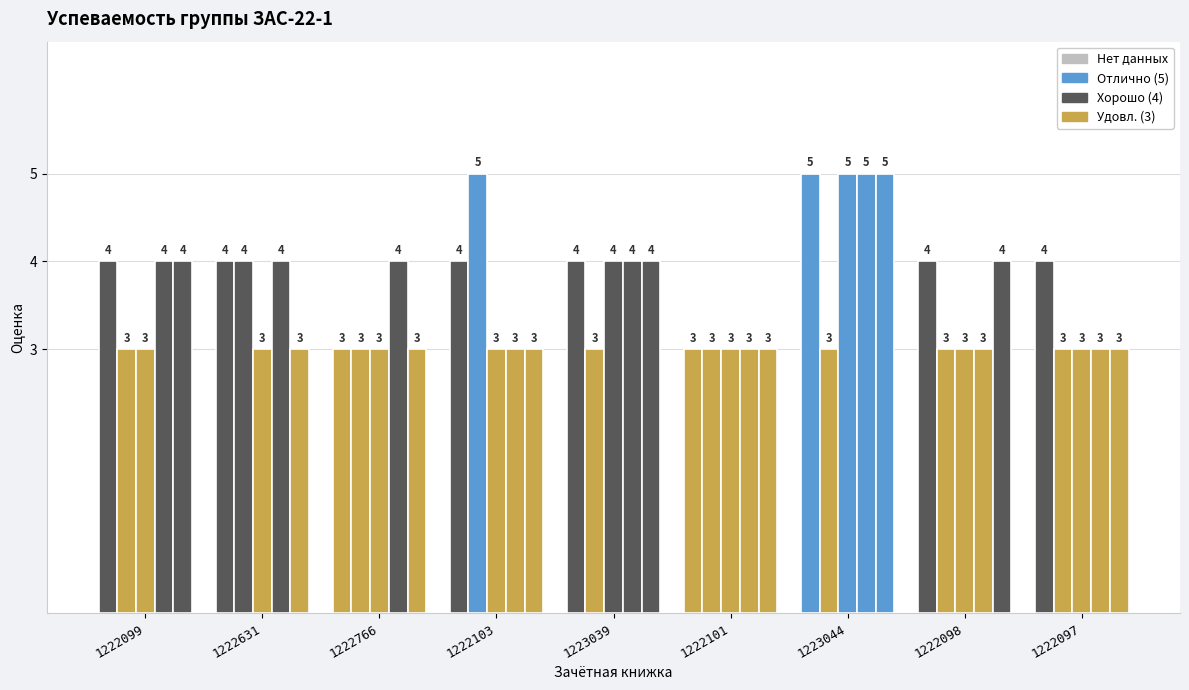

What position from the left is 1222631?

2